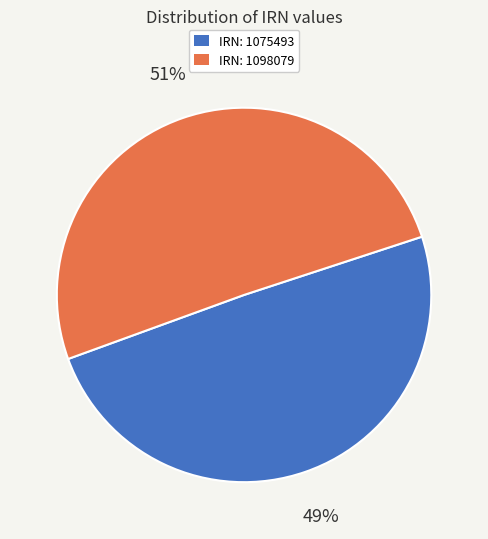

How many segments does this pie chart have?

2